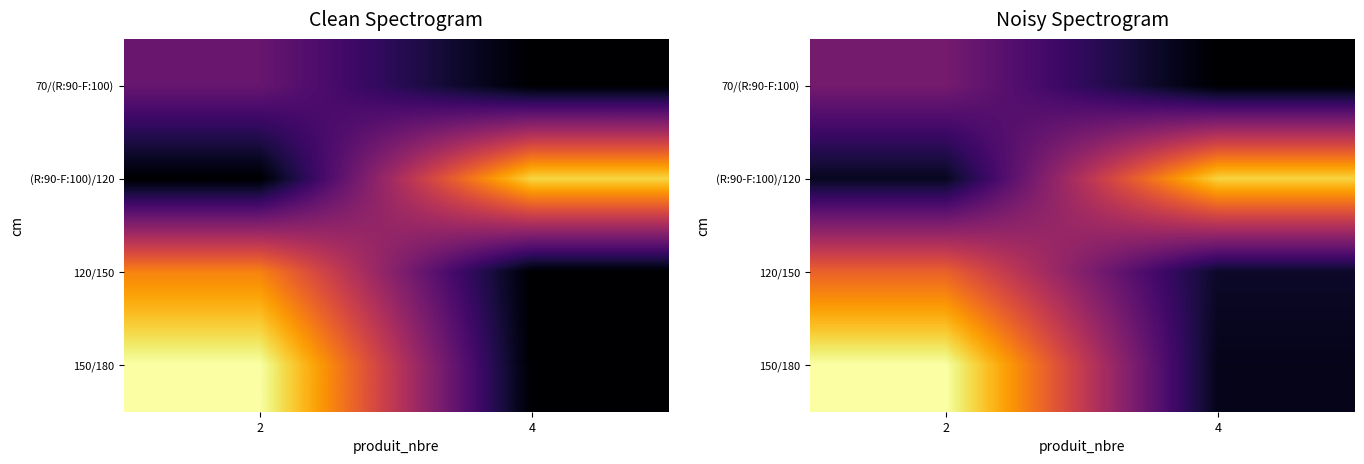

At how many categories does at least one series exceed 3?

2